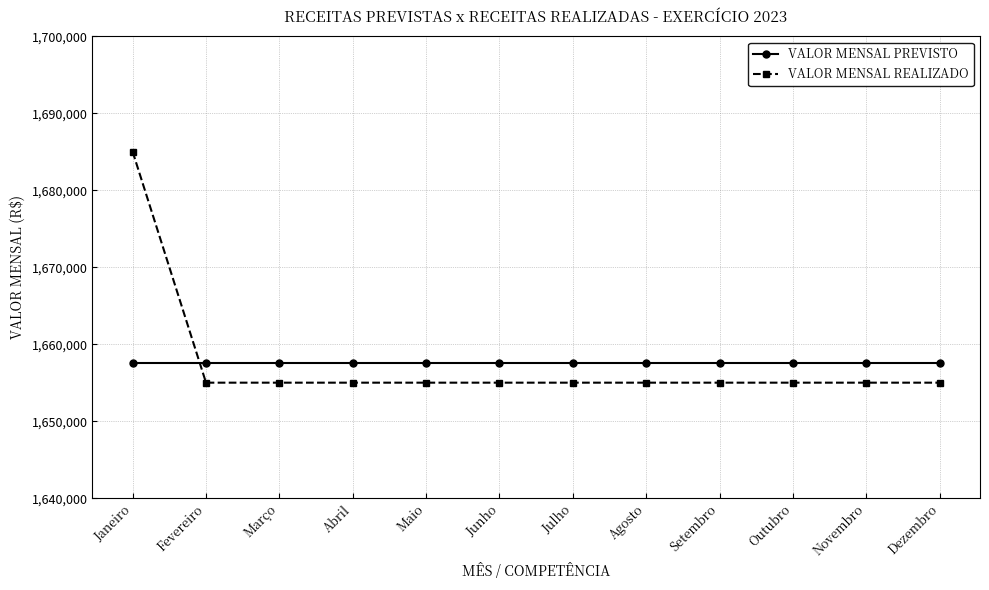

List the series in order of their peak value, lowest first.

VALOR MENSAL PREVISTO, VALOR MENSAL REALIZADO